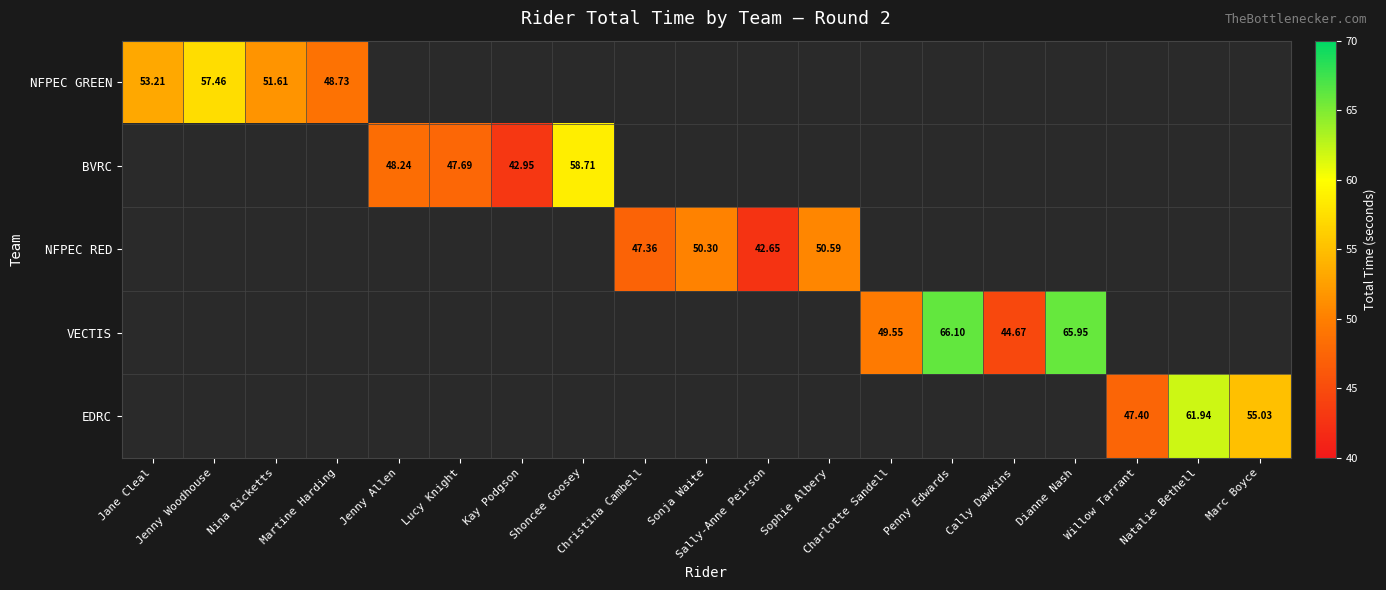

Rank the categories by NFPEC GREEN value from lowest to highest.

Martine Harding, Nina Ricketts, Jane Cleal, Jenny Woodhouse, Jenny Allen, Lucy Knight, Kay Podgson, Shoncee Goosey, Christina Cambell, Sonja Waite, Sally-Anne Peirson, Sophie Albery, Charlotte Sandell, Penny Edwards, Cally Dawkins, Dianne Nash, Willow Tarrant, Natalie Bethell, Marc Boyce